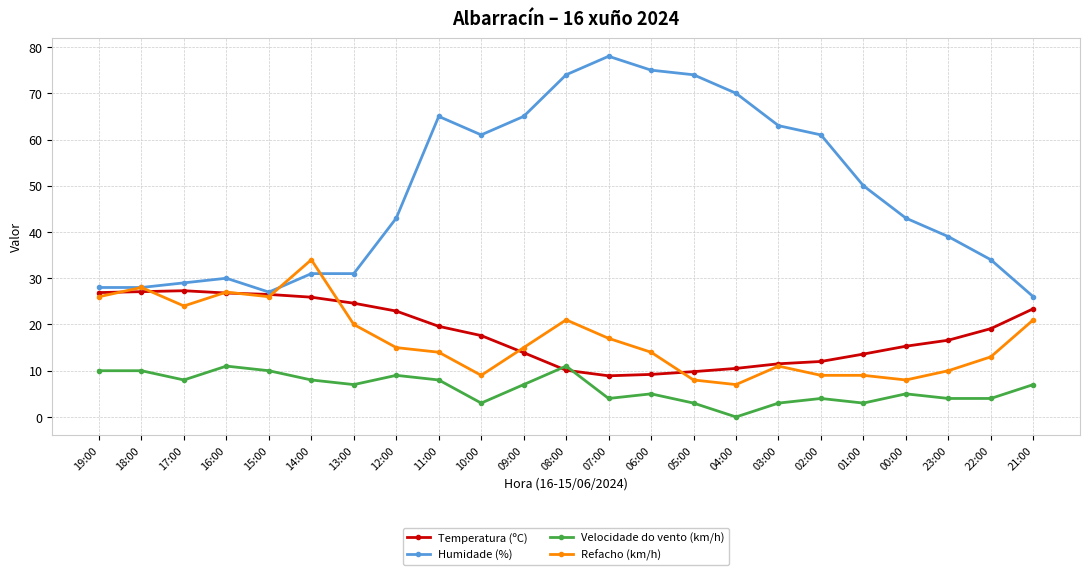

What are all the series names shown in the legend?

Temperatura (ºC), Humidade (%), Velocidade do vento (km/h), Refacho (km/h)